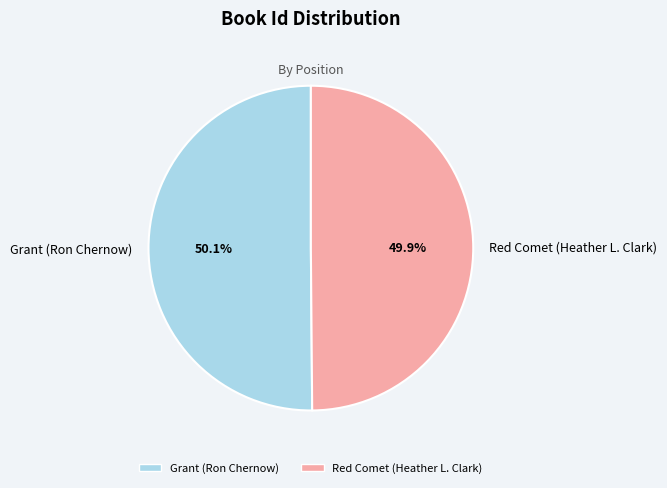

To the nearest percent, what is the average slice percentage?

50%